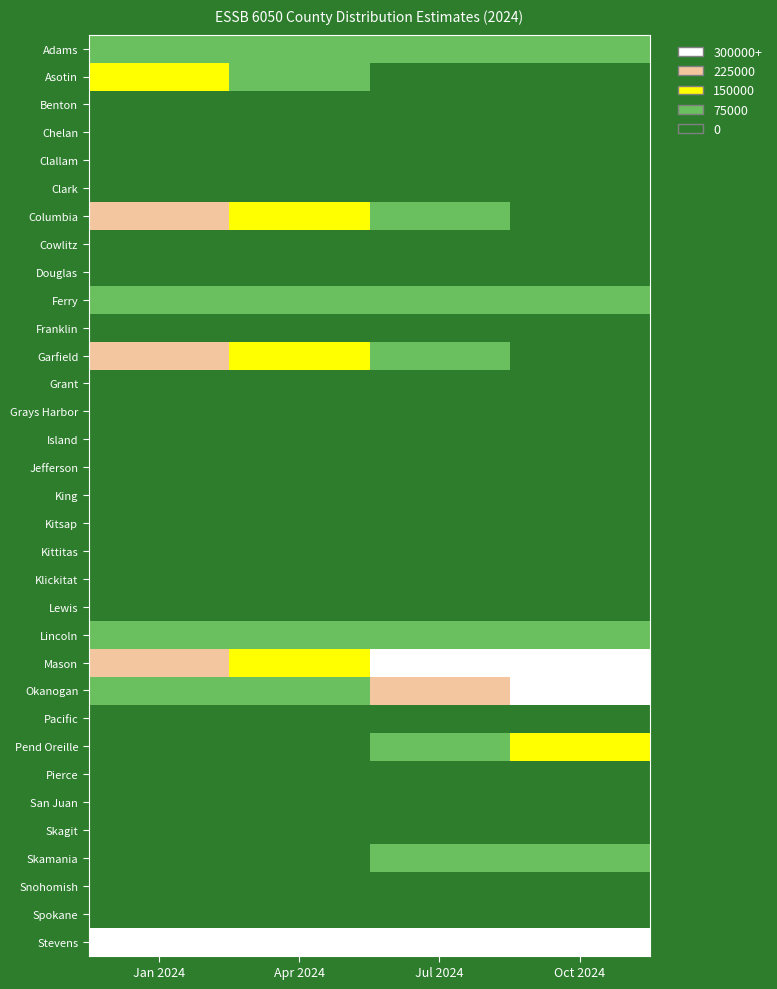

Reading left to right, list all the values displayed in this chart.

Adams: Jan 2024=128512.4	Apr 2024=98317.7	Jul 2024=124530.4	Oct 2024=138280.3
Asotin: Jan 2024=154401.9	Apr 2024=118124.4	Jul 2024=0.0	Oct 2024=0.0
Benton: Jan 2024=0.0	Apr 2024=0.0	Jul 2024=0.0	Oct 2024=0.0
Chelan: Jan 2024=0.0	Apr 2024=0.0	Jul 2024=0.0	Oct 2024=0.0
Clallam: Jan 2024=0.0	Apr 2024=0.0	Jul 2024=0.0	Oct 2024=0.0
Clark: Jan 2024=0.0	Apr 2024=0.0	Jul 2024=0.0	Oct 2024=0.0
Columbia: Jan 2024=261213.6	Apr 2024=199840.2	Jul 2024=94820.8	Oct 2024=19981.0
Cowlitz: Jan 2024=0.0	Apr 2024=0.0	Jul 2024=0.0	Oct 2024=0.0
Douglas: Jan 2024=0.0	Apr 2024=0.0	Jul 2024=0.0	Oct 2024=0.0
Ferry: Jan 2024=108989.5	Apr 2024=83381.9	Jul 2024=89615.0	Oct 2024=90888.4
Franklin: Jan 2024=0.0	Apr 2024=0.0	Jul 2024=0.0	Oct 2024=0.0
Garfield: Jan 2024=291996.7	Apr 2024=223390.6	Jul 2024=100368.9	Oct 2024=13056.2
Grant: Jan 2024=0.0	Apr 2024=0.0	Jul 2024=0.0	Oct 2024=0.0
Grays Harbor: Jan 2024=0.0	Apr 2024=0.0	Jul 2024=0.0	Oct 2024=0.0
Island: Jan 2024=0.0	Apr 2024=0.0	Jul 2024=0.0	Oct 2024=0.0
Jefferson: Jan 2024=0.0	Apr 2024=0.0	Jul 2024=0.0	Oct 2024=0.0
King: Jan 2024=0.0	Apr 2024=0.0	Jul 2024=0.0	Oct 2024=0.0
Kitsap: Jan 2024=0.0	Apr 2024=0.0	Jul 2024=0.0	Oct 2024=0.0
Kittitas: Jan 2024=0.0	Apr 2024=0.0	Jul 2024=0.0	Oct 2024=0.0
Klickitat: Jan 2024=0.0	Apr 2024=0.0	Jul 2024=0.0	Oct 2024=0.0
Lewis: Jan 2024=0.0	Apr 2024=0.0	Jul 2024=0.0	Oct 2024=0.0
Lincoln: Jan 2024=114408.3	Apr 2024=87527.5	Jul 2024=84245.6	Oct 2024=79202.8
Mason: Jan 2024=276633.1	Apr 2024=211636.8	Jul 2024=582496.3	Oct 2024=816264.8
Okanogan: Jan 2024=127033.6	Apr 2024=97186.4	Jul 2024=272018.5	Oct 2024=382308.5
Pacific: Jan 2024=0.0	Apr 2024=0.0	Jul 2024=0.0	Oct 2024=0.0
Pend Oreille: Jan 2024=69790.2	Apr 2024=53392.6	Jul 2024=114597.2	Oct 2024=152562.7
Pierce: Jan 2024=0.0	Apr 2024=0.0	Jul 2024=0.0	Oct 2024=0.0
San Juan: Jan 2024=0.0	Apr 2024=0.0	Jul 2024=0.0	Oct 2024=0.0
Skagit: Jan 2024=0.0	Apr 2024=0.0	Jul 2024=0.0	Oct 2024=0.0
Skamania: Jan 2024=33819.0	Apr 2024=25873.1	Jul 2024=93454.9	Oct 2024=136476.9
Snohomish: Jan 2024=0.0	Apr 2024=0.0	Jul 2024=0.0	Oct 2024=0.0
Spokane: Jan 2024=0.0	Apr 2024=0.0	Jul 2024=0.0	Oct 2024=0.0
Stevens: Jan 2024=427649.0	Apr 2024=327170.7	Jul 2024=462586.7	Oct 2024=539632.1